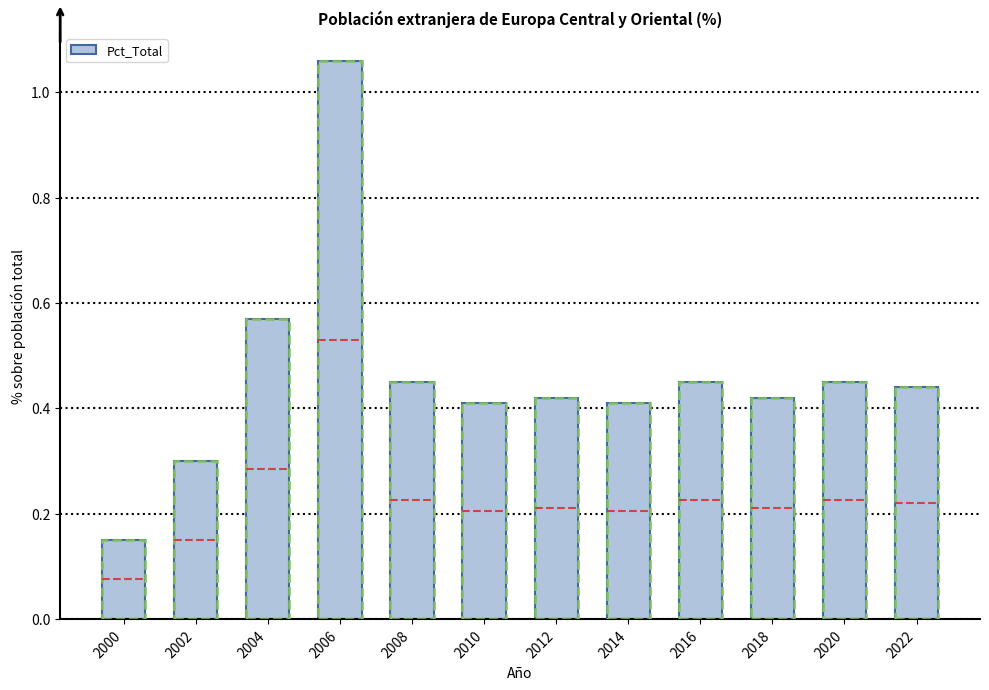

At which label is the value closest to 0?

2000